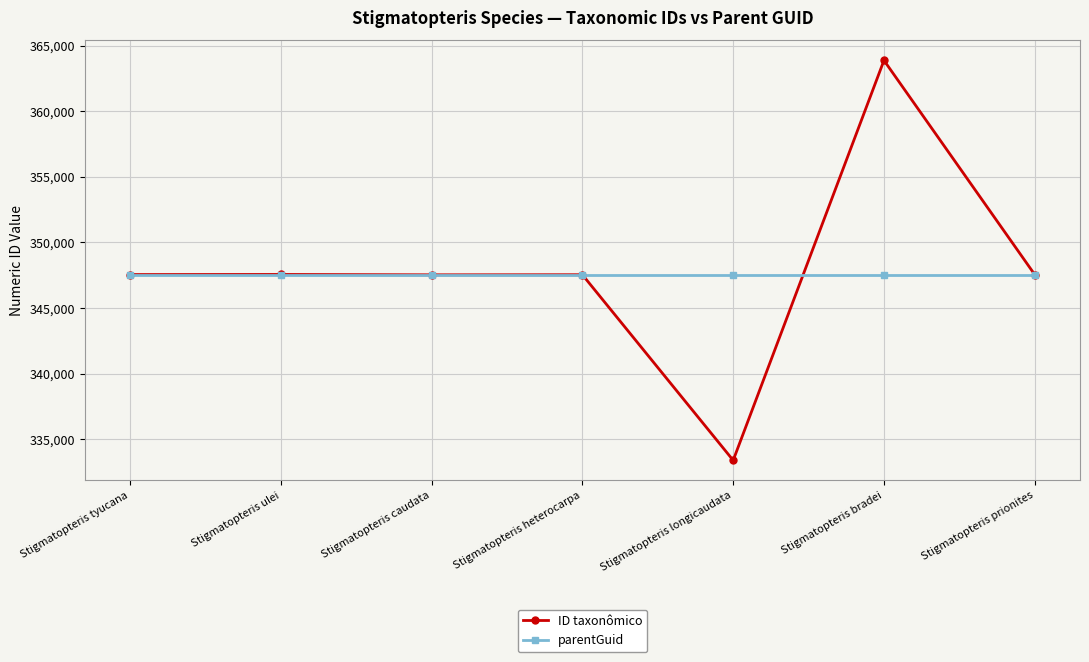

What is the maximum value for ID taxonômico?

363874